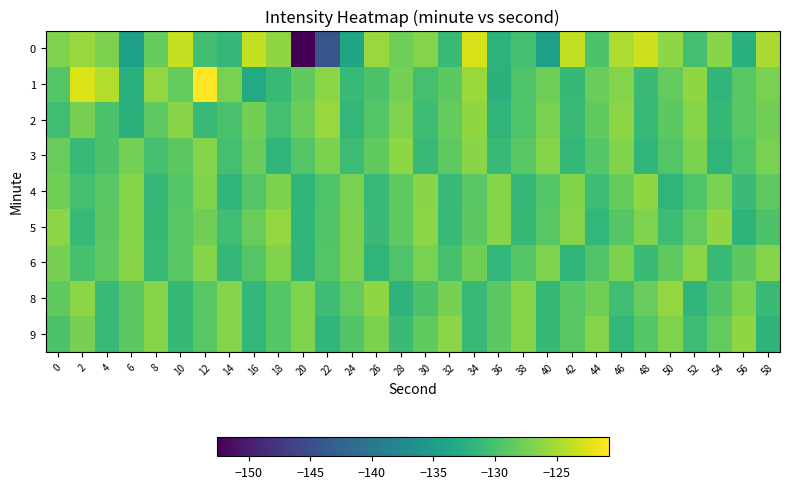

Rank the series by their maximum value, from lowest to highest.

6, 3, 9, 4, 5, 8, 2, 0, 1